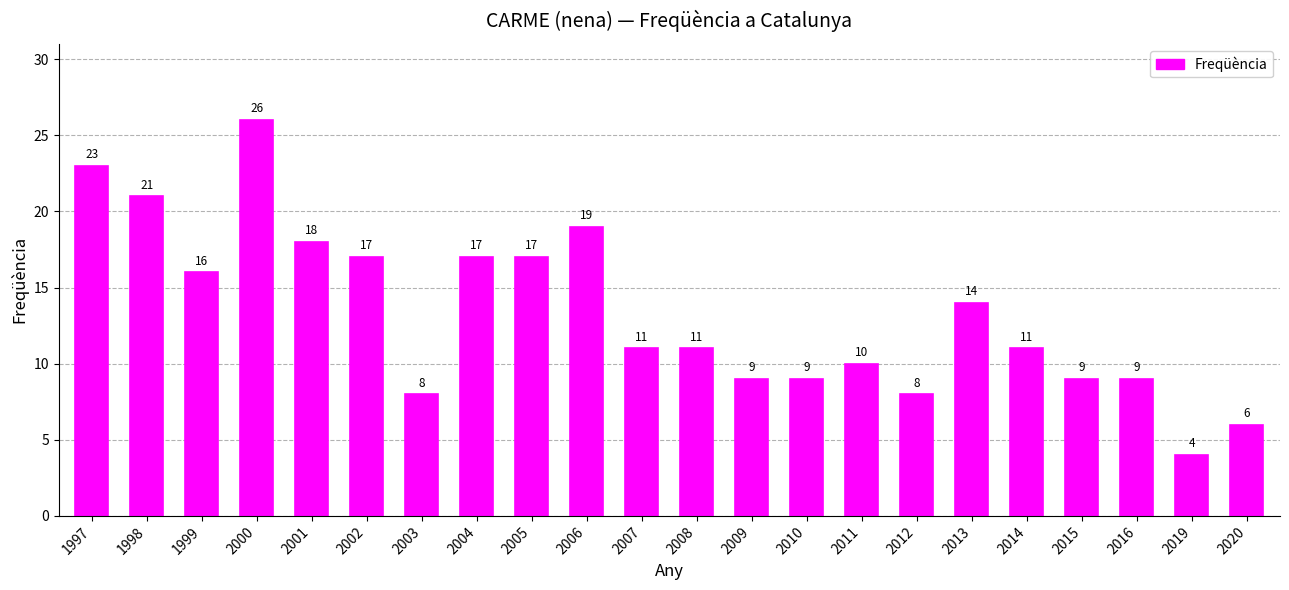

What is the value of the 6th bar from the left?

17